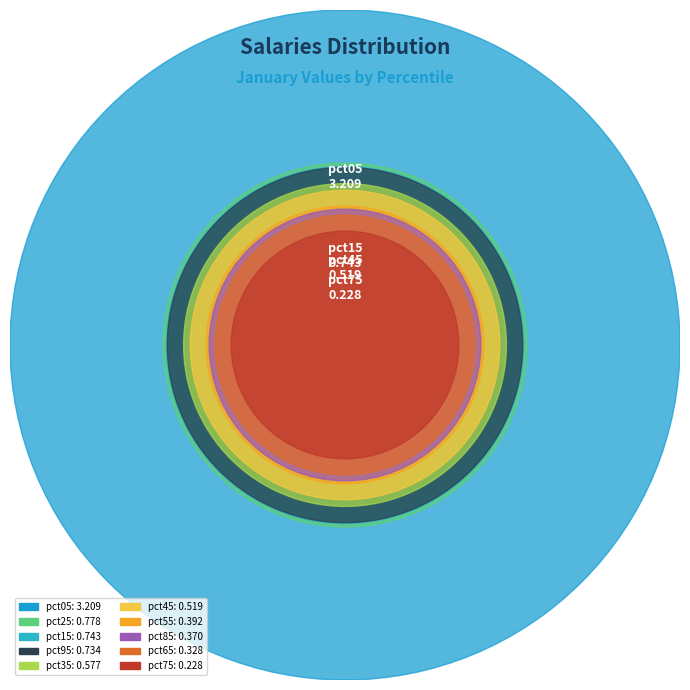

Count the number of slices in the pie.

10